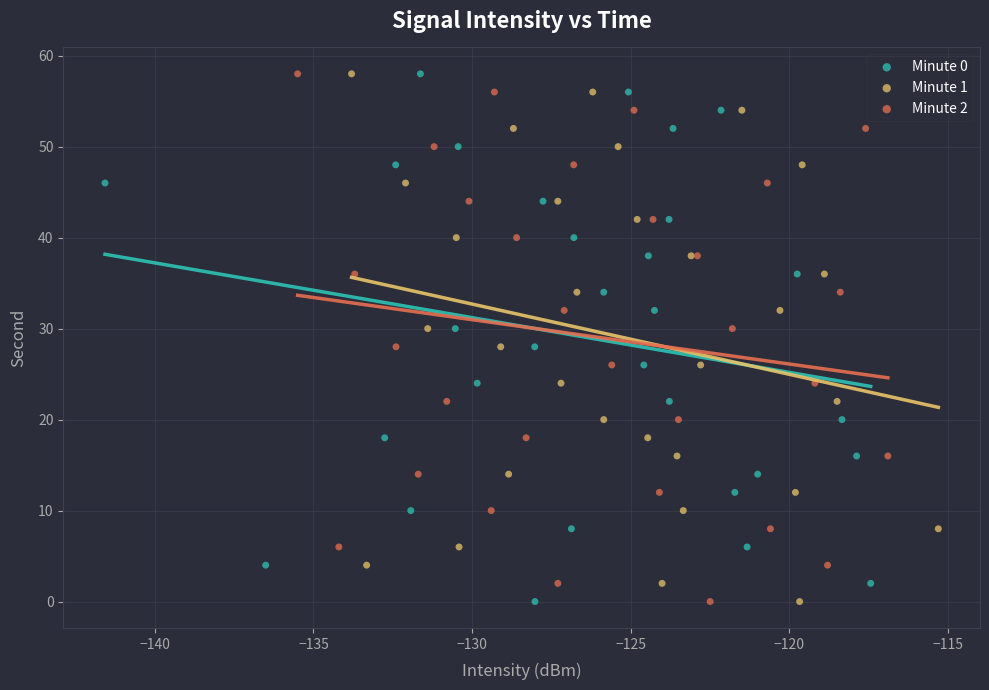

What are all the series names shown in the legend?

Minute 0, Minute 1, Minute 2